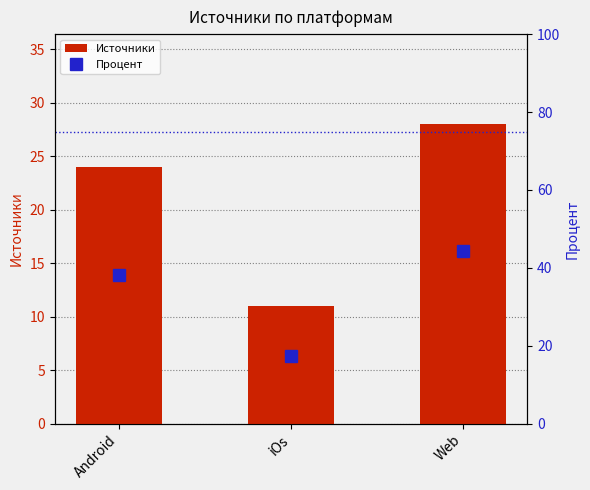

How many values in the Процент series are below 38?

1